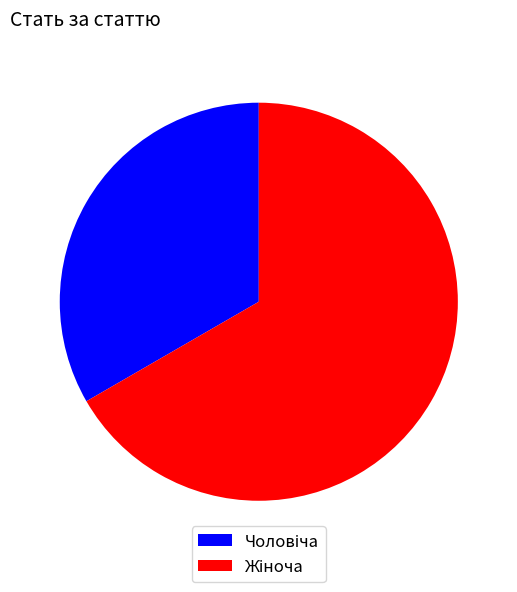

Is there a majority slice in this chart?

Yes